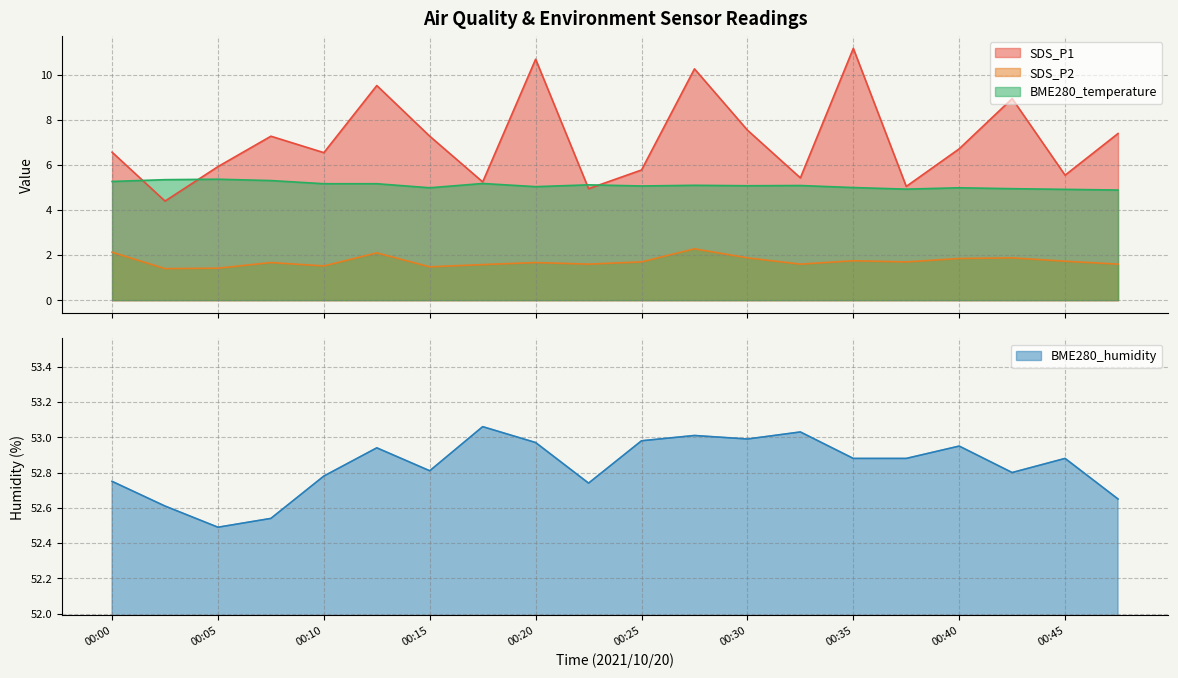

Where is the first local maximum for BME280_temperature?

00:05